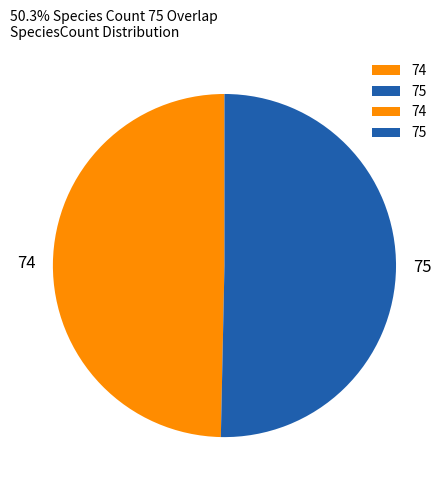

Between 74 and 75, which is larger?

75